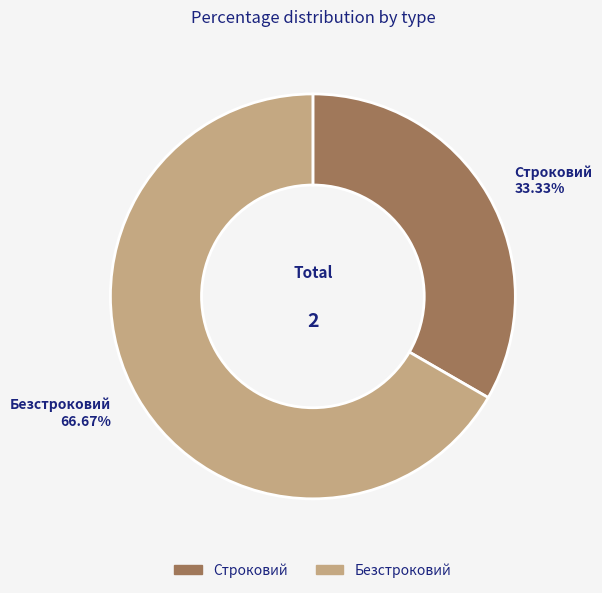

Which slice is the smallest?

Строковий